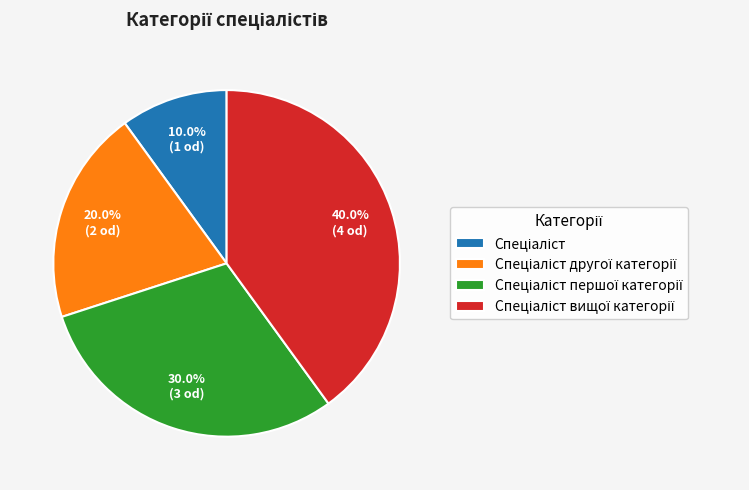

How many segments does this pie chart have?

4